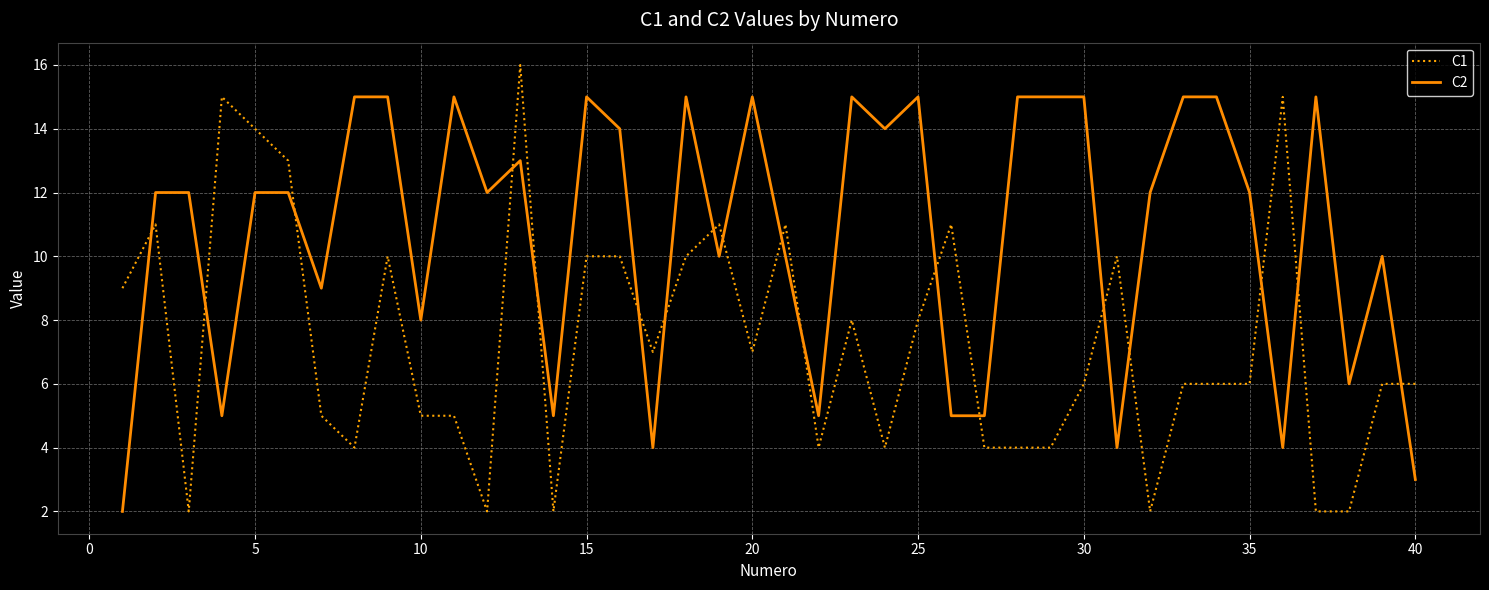

Which series has the largest range (max minus min)?

C1